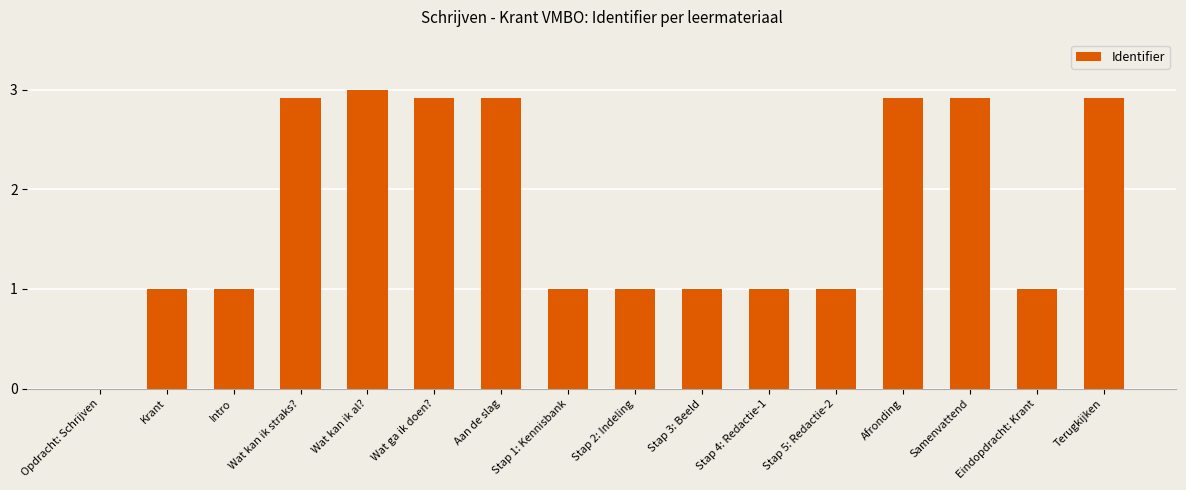

What is the change in value from Stap 2: Indeling to Samenvattend?

+1.9